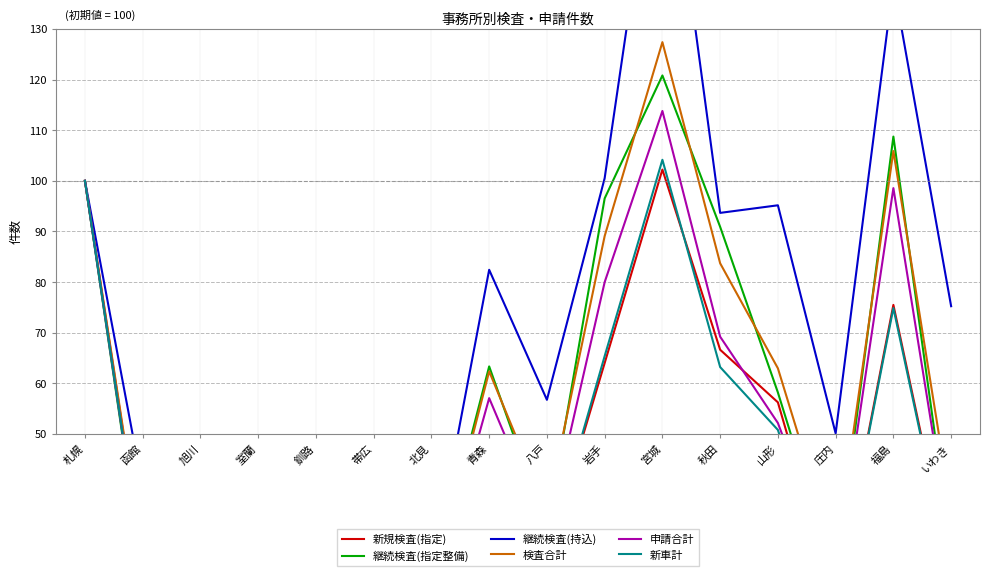

Which series has the widest spread of values?

継続検査(持込)